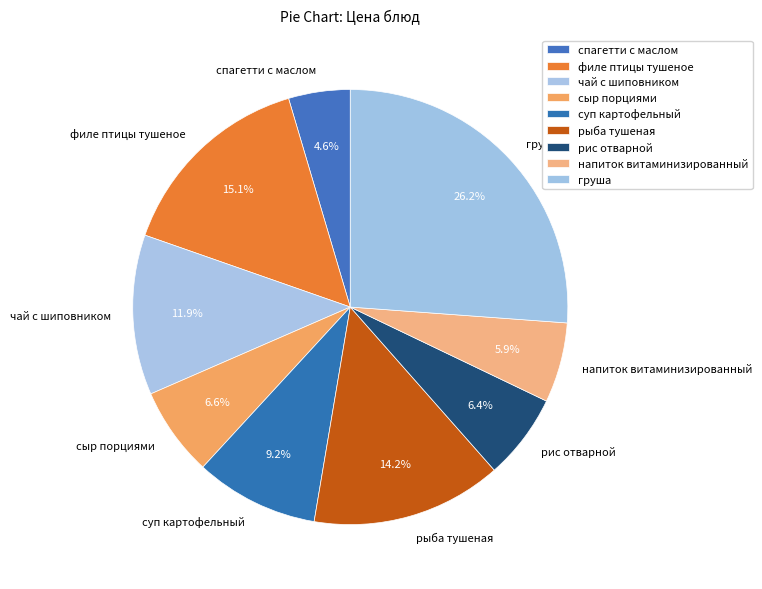

How many segments does this pie chart have?

9